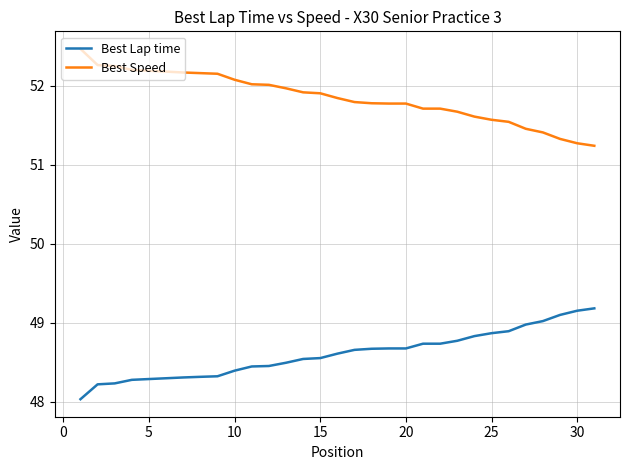

What are all the series names shown in the legend?

Best Lap time, Best Speed